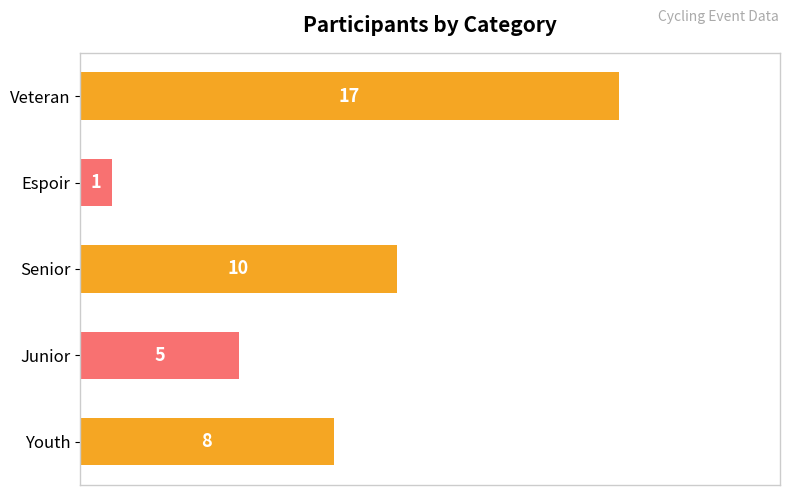

Rank the categories by value from lowest to highest.

Espoir, Junior, Youth, Senior, Veteran